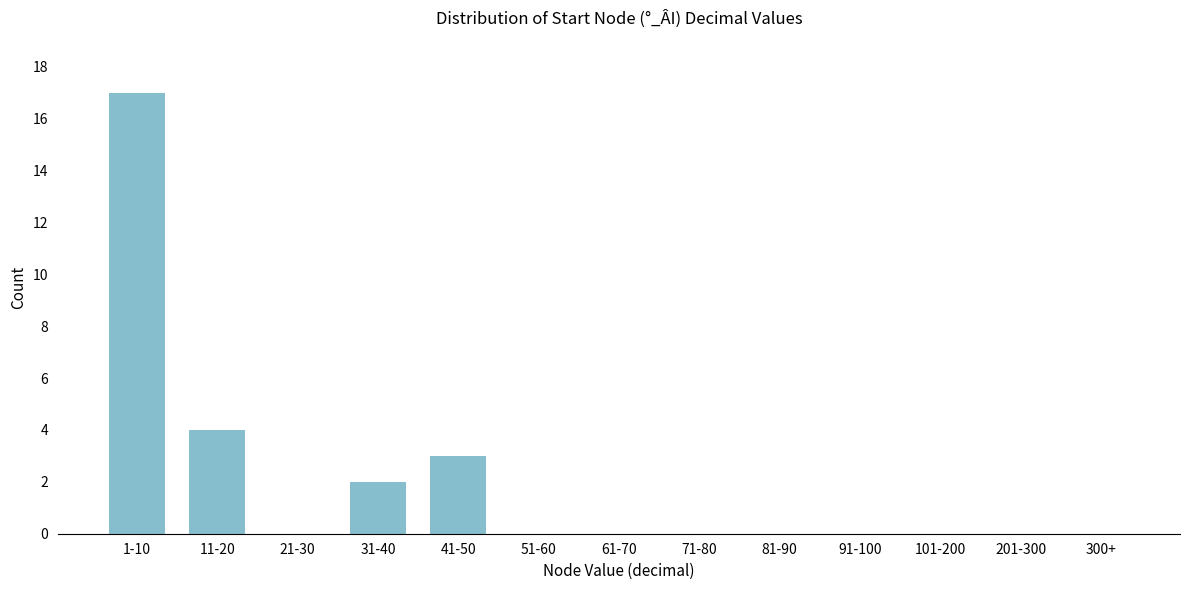

Reading left to right, extract all data points from this chart.

1-10=17	11-20=4	21-30=0	31-40=2	41-50=3	51-60=0	61-70=0	71-80=0	81-90=0	91-100=0	101-200=0	201-300=0	300+=0